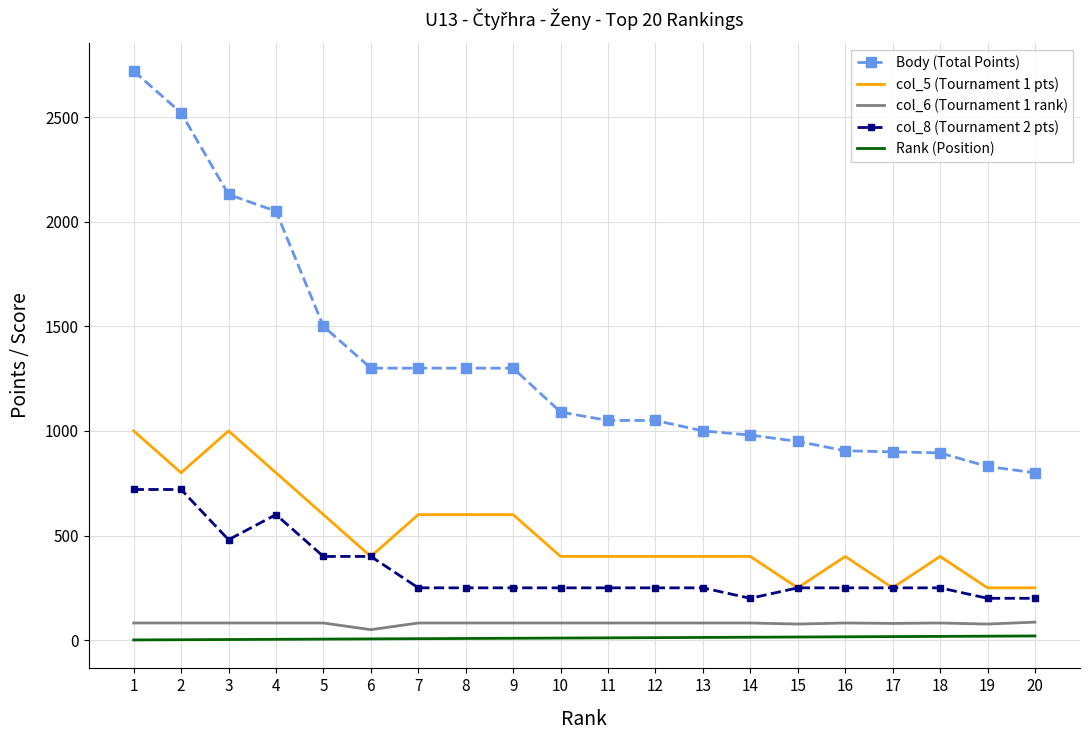

True or false: col_8 (Tournament 2 pts) and Rank (Position) cross at least once.

False